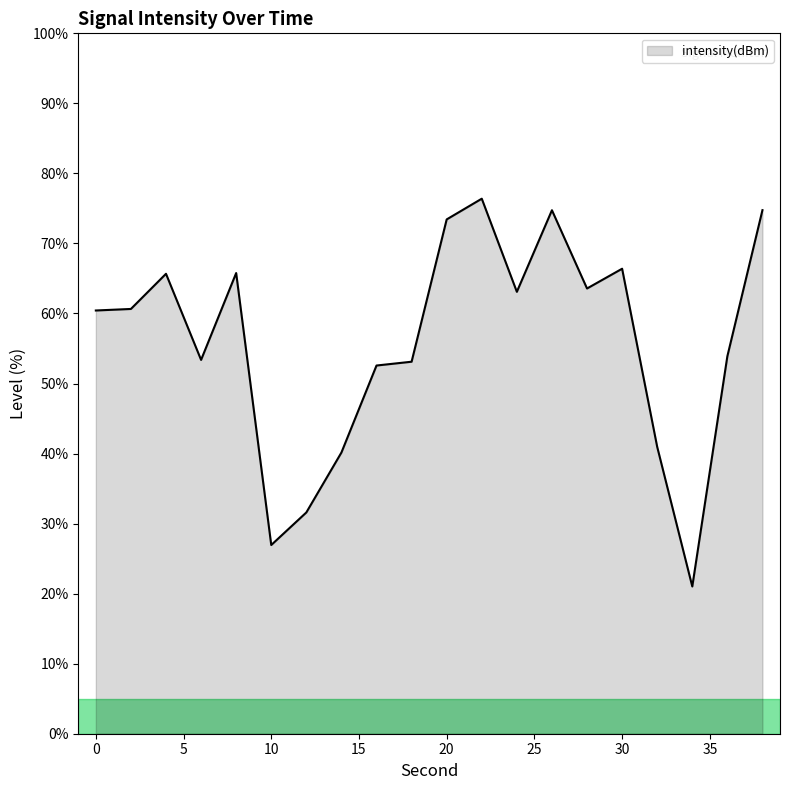

What is the difference between the maximum and minimum values?

55.4